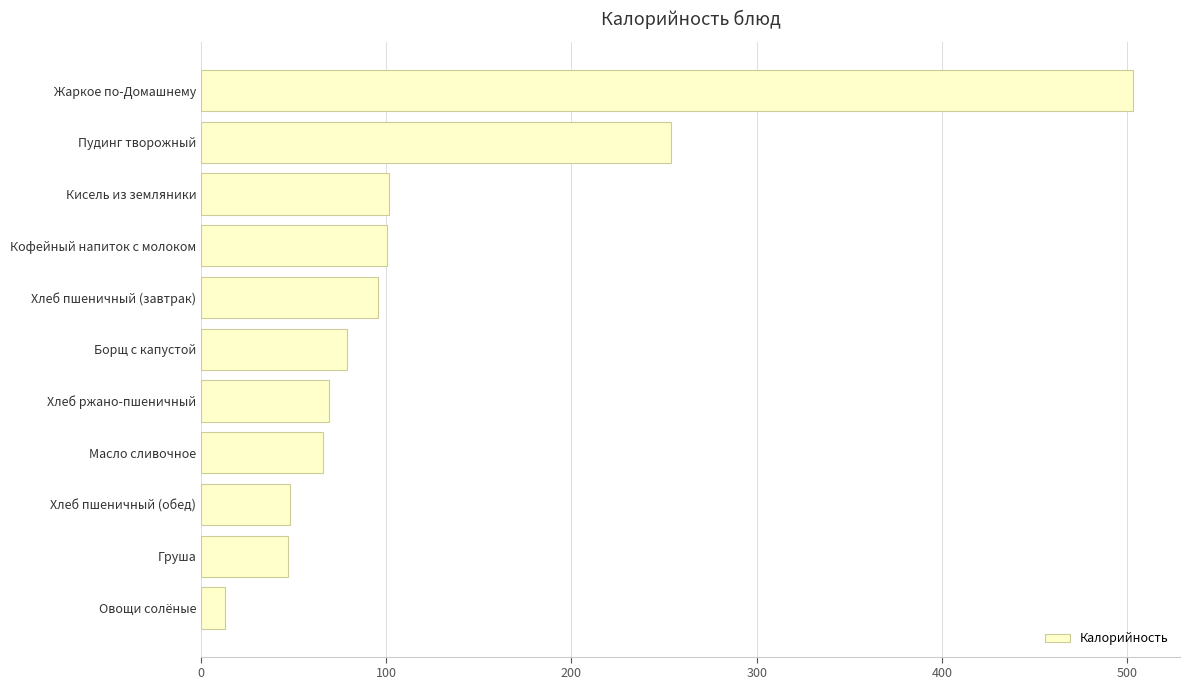

How many distinct data groups are displayed?

1